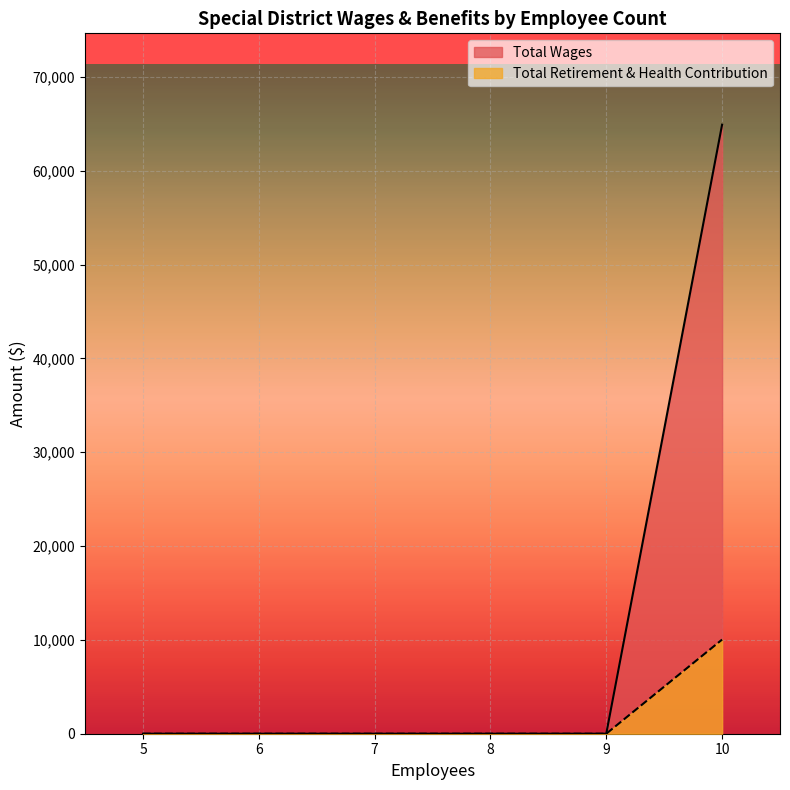

What is the difference between the maximum and minimum values in the Total Wages series?

64908